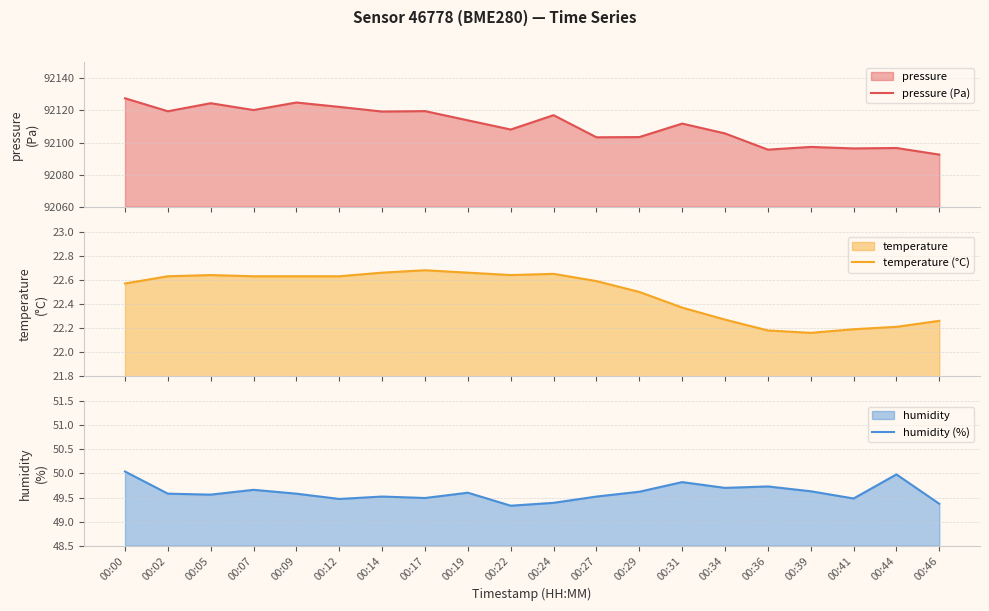

The value of pressure (Pa) at 00:36 is 92095.6. True or false?

True